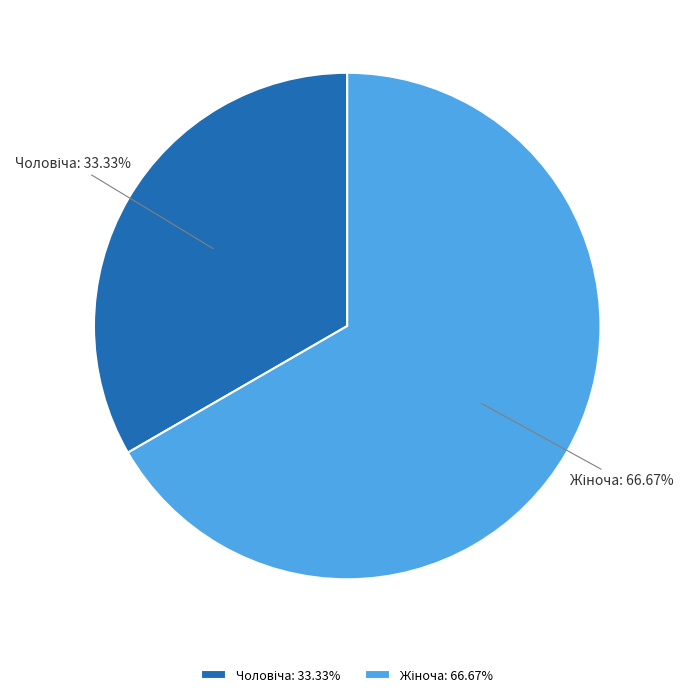

Is there any slice that represents more than half of the pie?

Yes